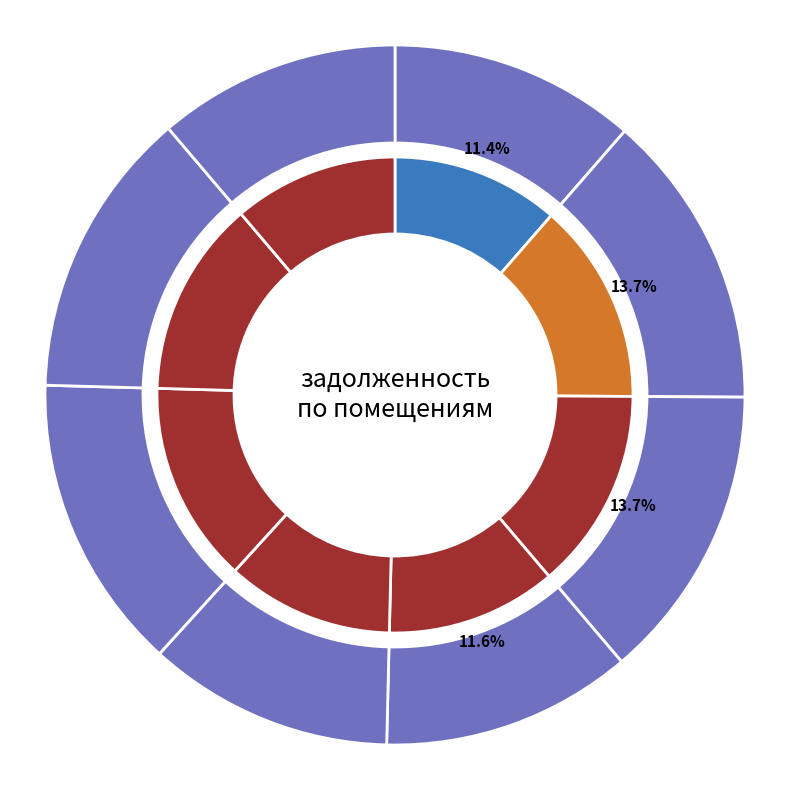

Approximately how many times larger is the value at 8 compared to 3?

0.8